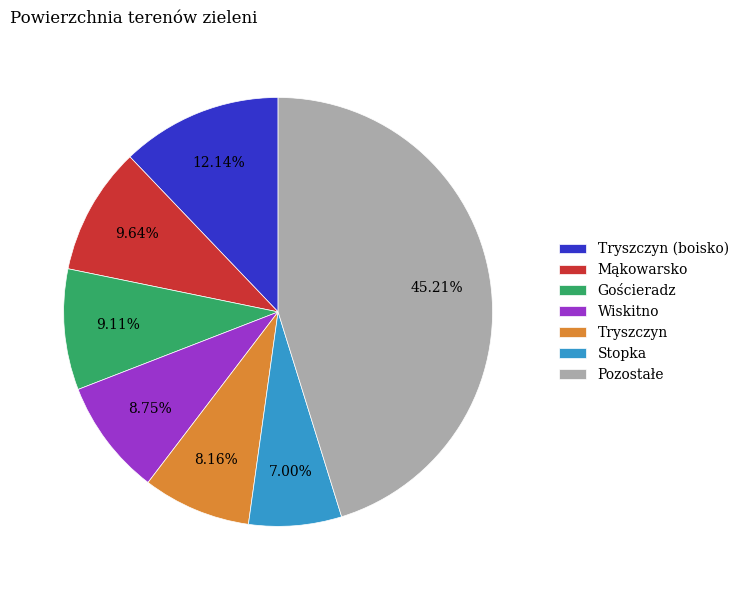

Which has a higher value, Pozostałe or Tryszczyn?

Pozostałe